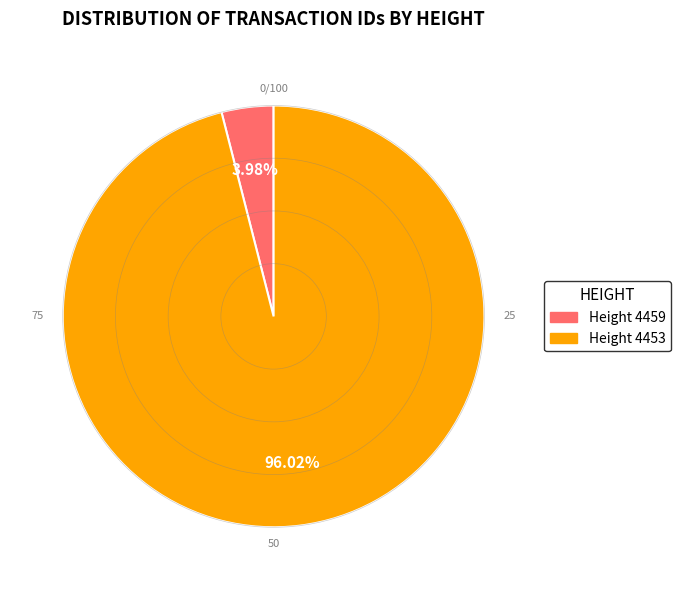

Rank the categories by value from highest to lowest.

Height 4453, Height 4459